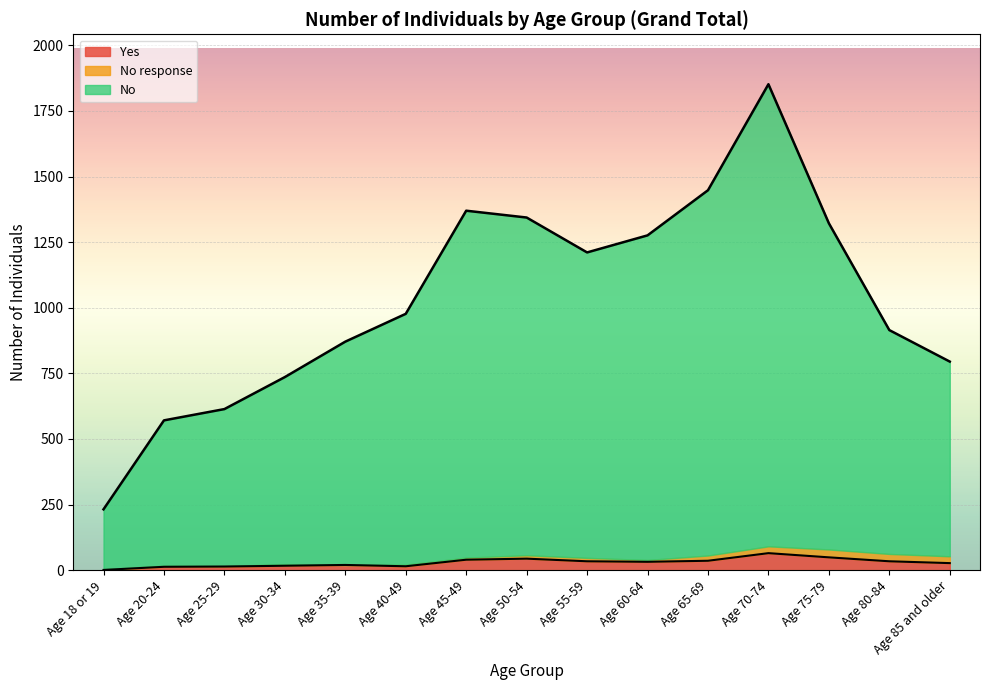

Rank the categories by Yes value from highest to lowest.

Age 70-74, Age 75-79, Age 50-54, Age 45-49, Age 65-69, Age 55-59, Age 80-84, Age 60-64, Age 85 and older, Age 35-39, Age 30-34, Age 40-49, Age 25-29, Age 20-24, Age 18 or 19